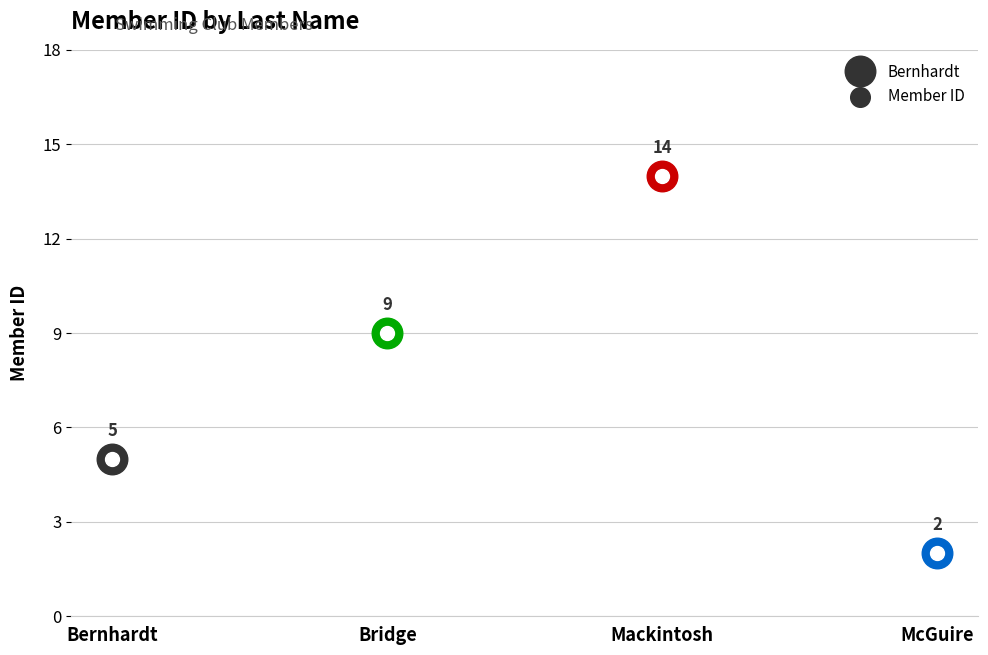

What is the change in value from Bernhardt to Mackintosh?

+9